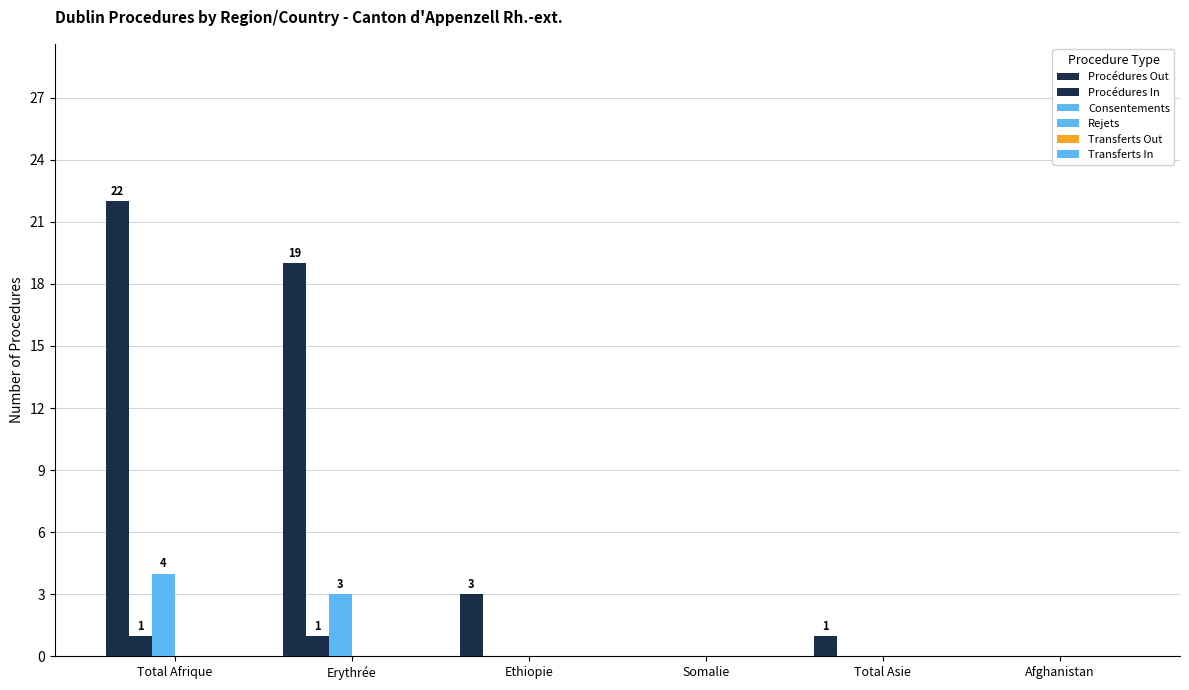

At which category does the chart reach its peak across all series?

Total Afrique